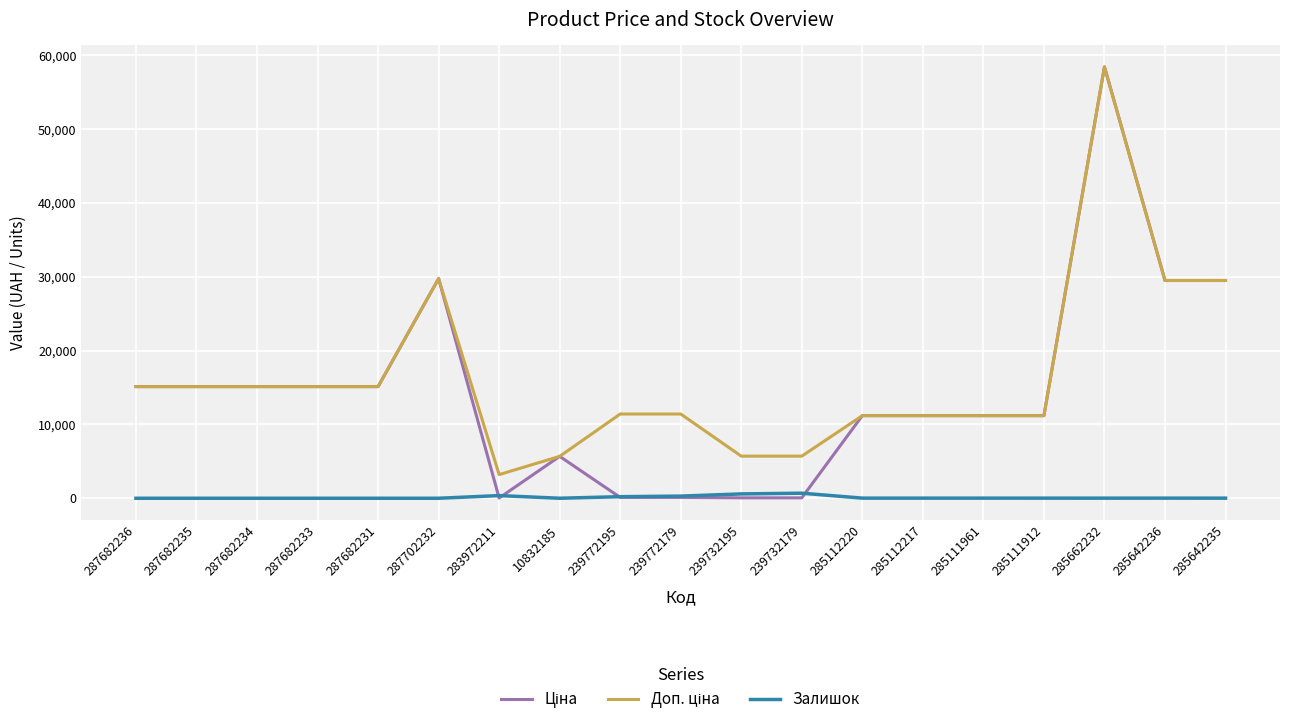

What is the spread (max minus min) of values at 287682236?

15120.0